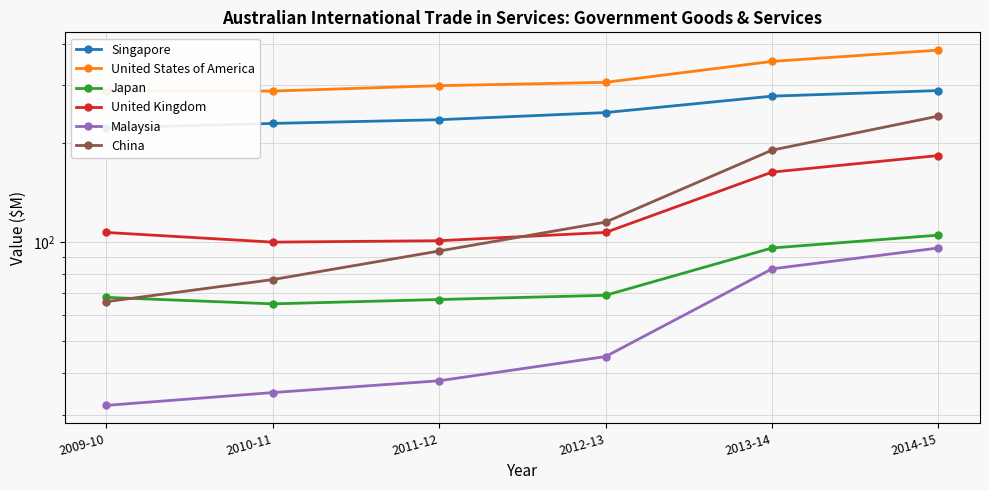

Reading left to right, what are all the values shown in this chart?

Singapore: 222	229	235	247	277	288
United States of America: 287	287	298	305	353	382
Japan: 68	65	67	69	96	105
United Kingdom: 107	100	101	107	163	183
Malaysia: 32	35	38	45	83	96
China: 66	77	94	115	190	241